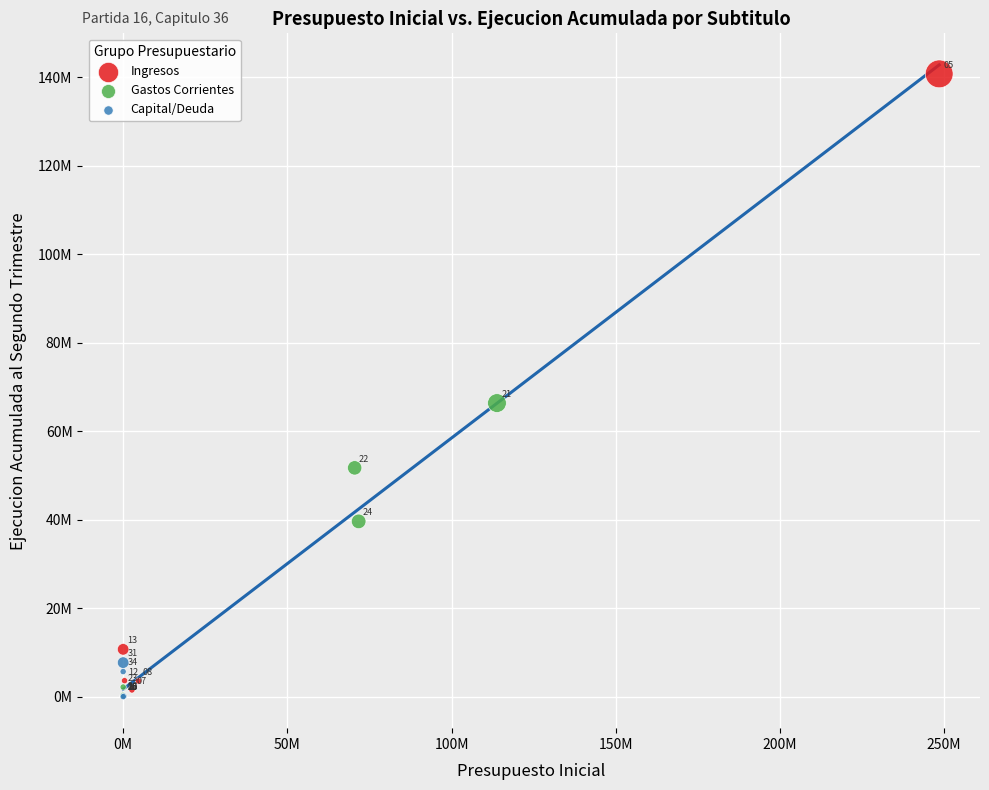

Which series has the widest spread of Y values?

Ingresos